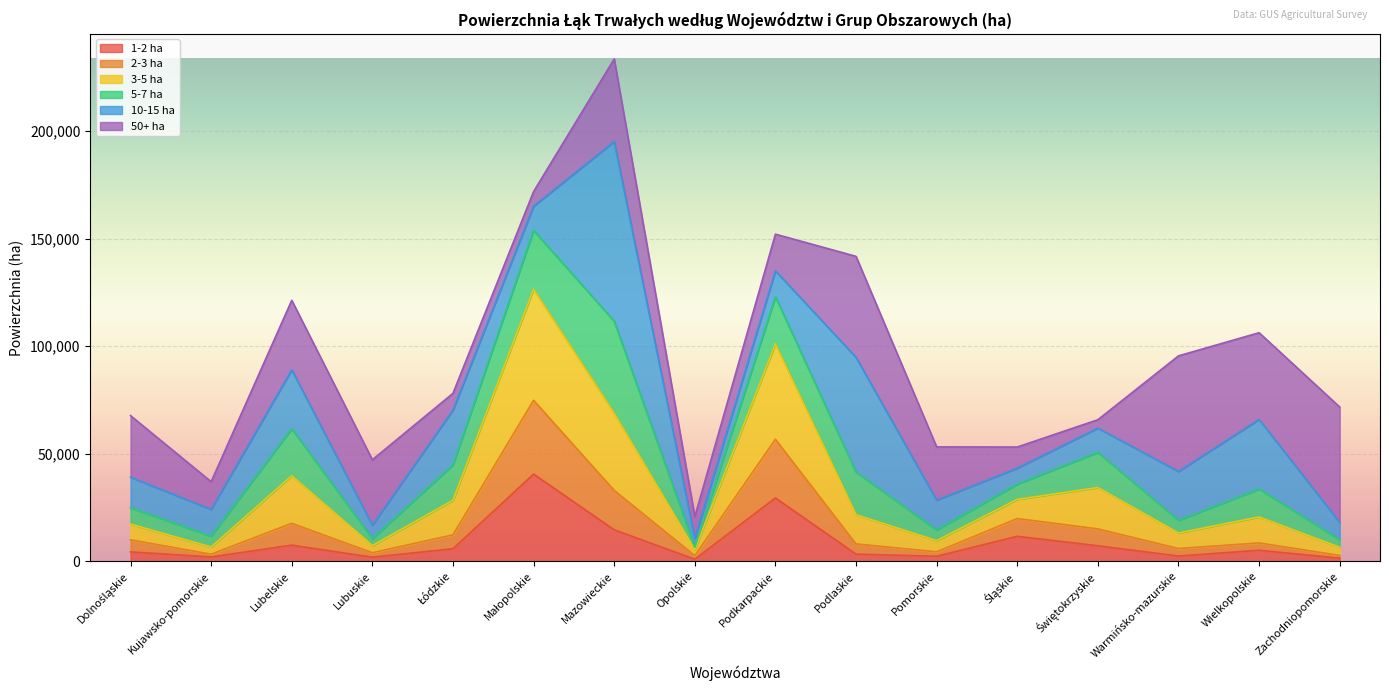

The 1-2 ha series shows 29451 at Podkarpackie. True or false?

True